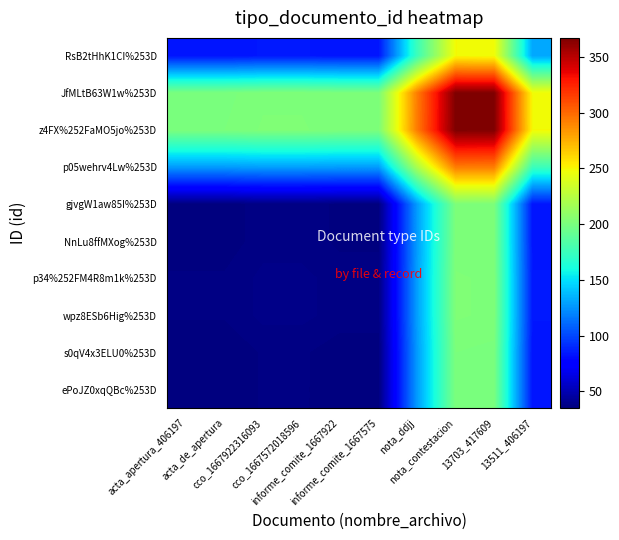

At which category is the sum across all series the highest?

nota_contestacion